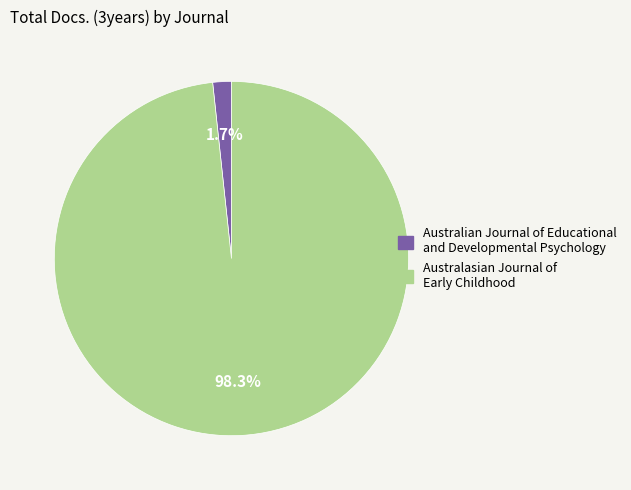

To the nearest percent, what is the combined percentage of Australian Journal of Educational and Developmental Psychology and Australasian Journal of Early Childhood?

100%